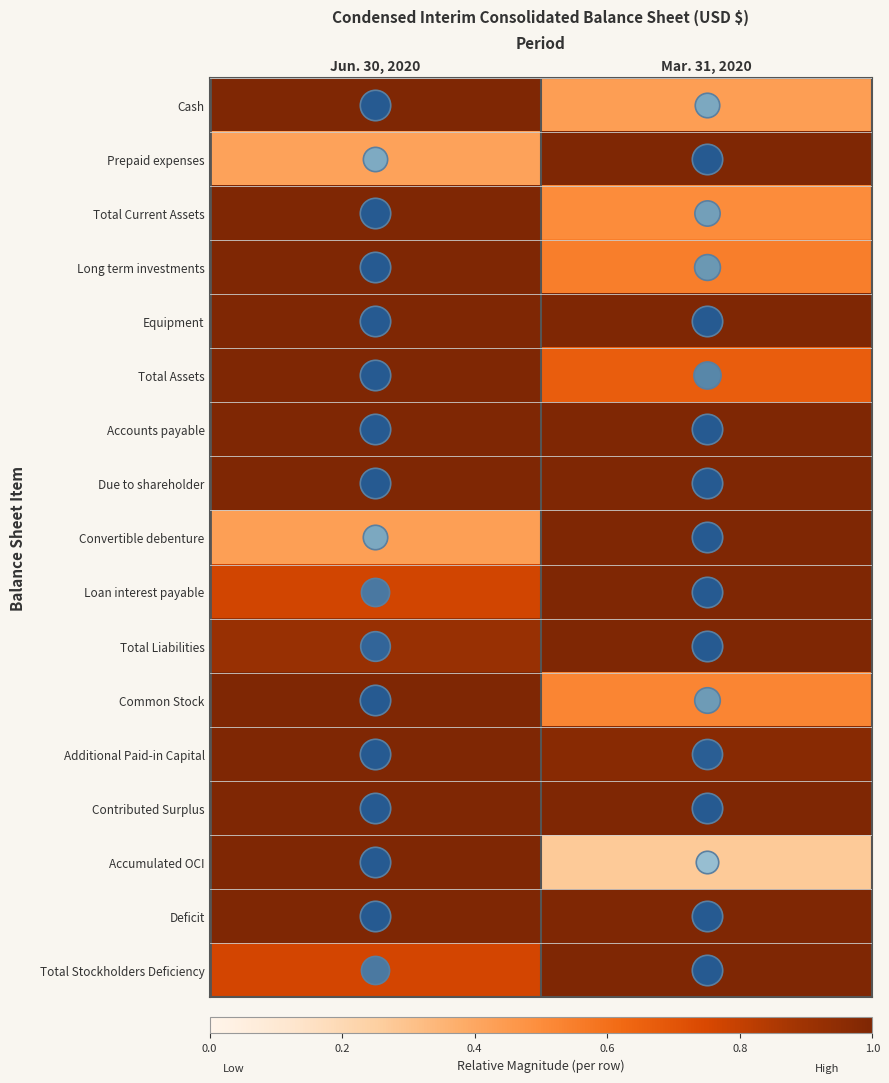

Reading left to right, what are all the values shown in this chart?

Cash: Jun. 30, 2020=1.0	Mar. 31, 2020=0.4
Prepaid expenses: Jun. 30, 2020=0.4	Mar. 31, 2020=1.0
Total Current Assets: Jun. 30, 2020=1.0	Mar. 31, 2020=0.5
Long term investments: Jun. 30, 2020=1.0	Mar. 31, 2020=0.5
Equipment: Jun. 30, 2020=1.0	Mar. 31, 2020=1.0
Total Assets: Jun. 30, 2020=1.0	Mar. 31, 2020=0.7
Accounts payable: Jun. 30, 2020=1.0	Mar. 31, 2020=1.0
Due to shareholder: Jun. 30, 2020=1.0	Mar. 31, 2020=1.0
Convertible debenture: Jun. 30, 2020=0.4	Mar. 31, 2020=1.0
Loan interest payable: Jun. 30, 2020=0.8	Mar. 31, 2020=1.0
Total Liabilities: Jun. 30, 2020=0.9	Mar. 31, 2020=1.0
Common Stock: Jun. 30, 2020=1.0	Mar. 31, 2020=0.5
Additional Paid-in Capital: Jun. 30, 2020=1.0	Mar. 31, 2020=1.0
Contributed Surplus: Jun. 30, 2020=1.0	Mar. 31, 2020=1.0
Accumulated OCI: Jun. 30, 2020=1.0	Mar. 31, 2020=0.3
Deficit: Jun. 30, 2020=1.0	Mar. 31, 2020=1.0
Total Stockholders Deficiency: Jun. 30, 2020=0.8	Mar. 31, 2020=1.0